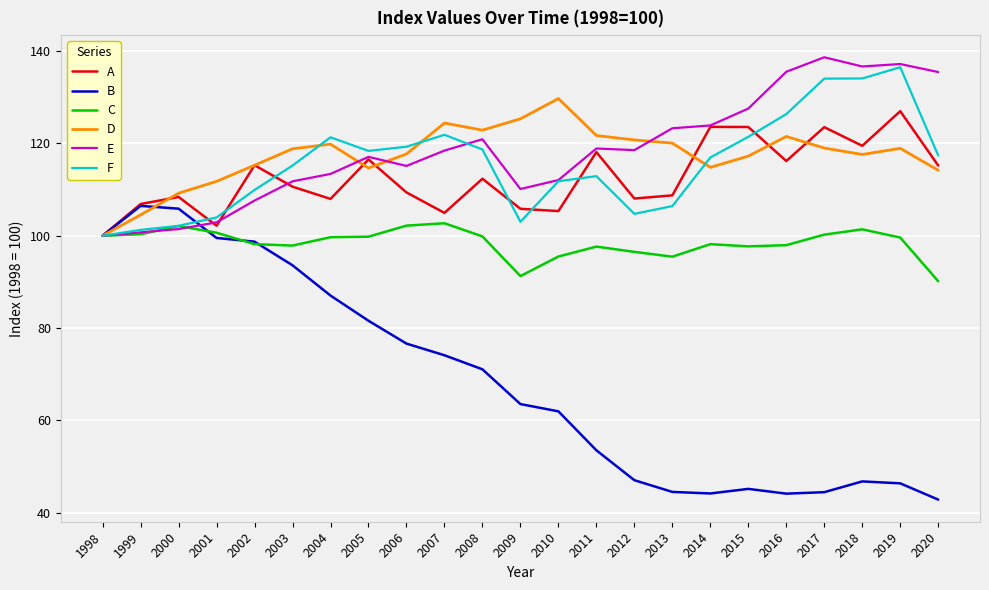

Is it true that D equals 48.2 at 2006?

False